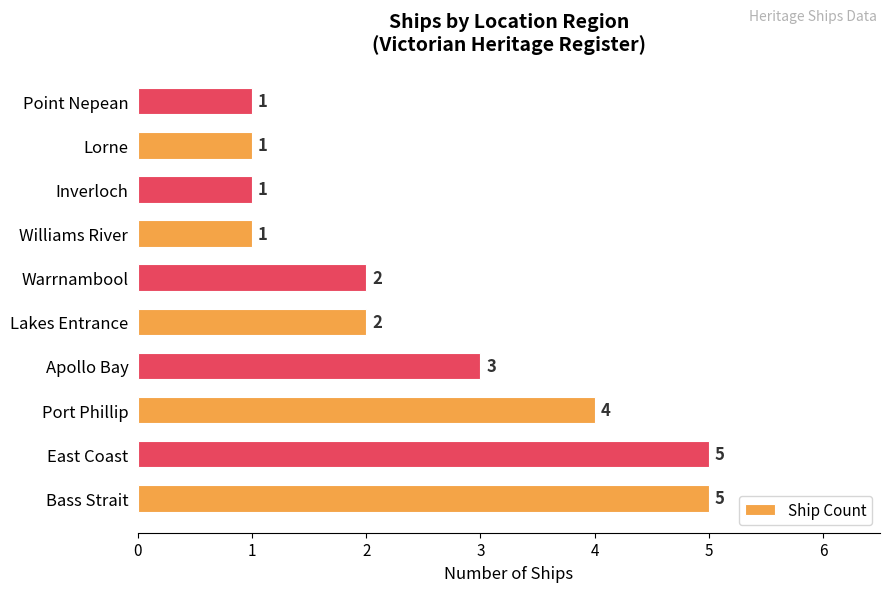

How many values are between 1 and 4?

8